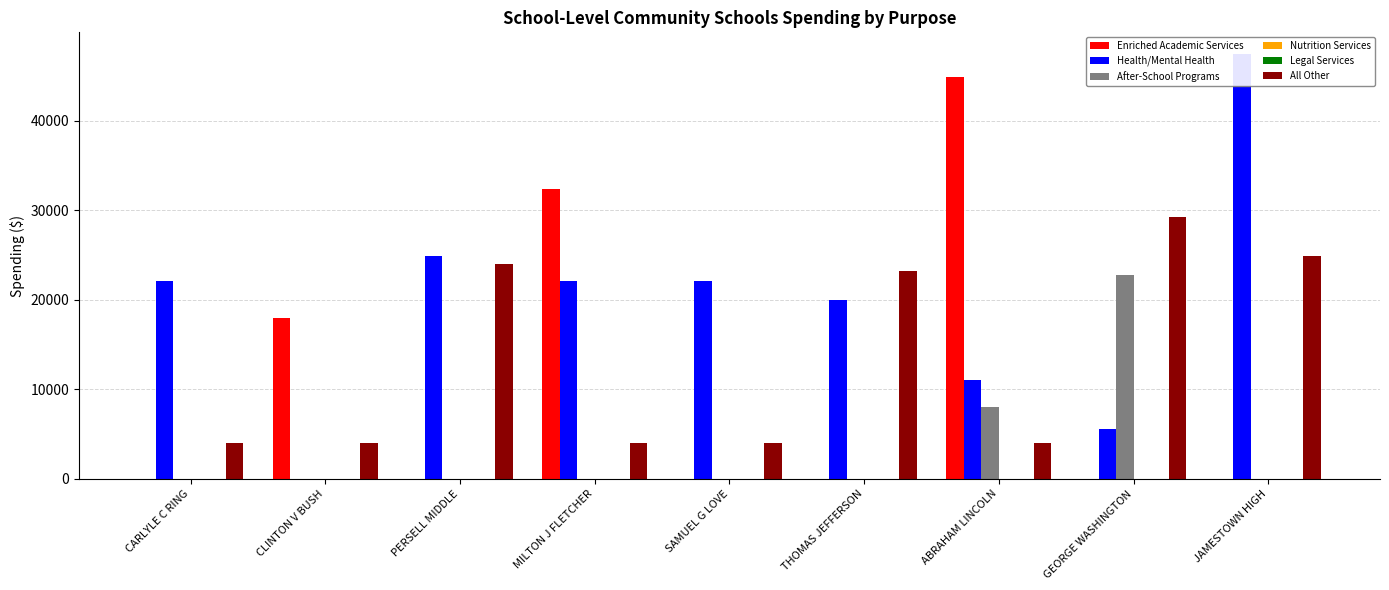

Are the bars horizontal?

No